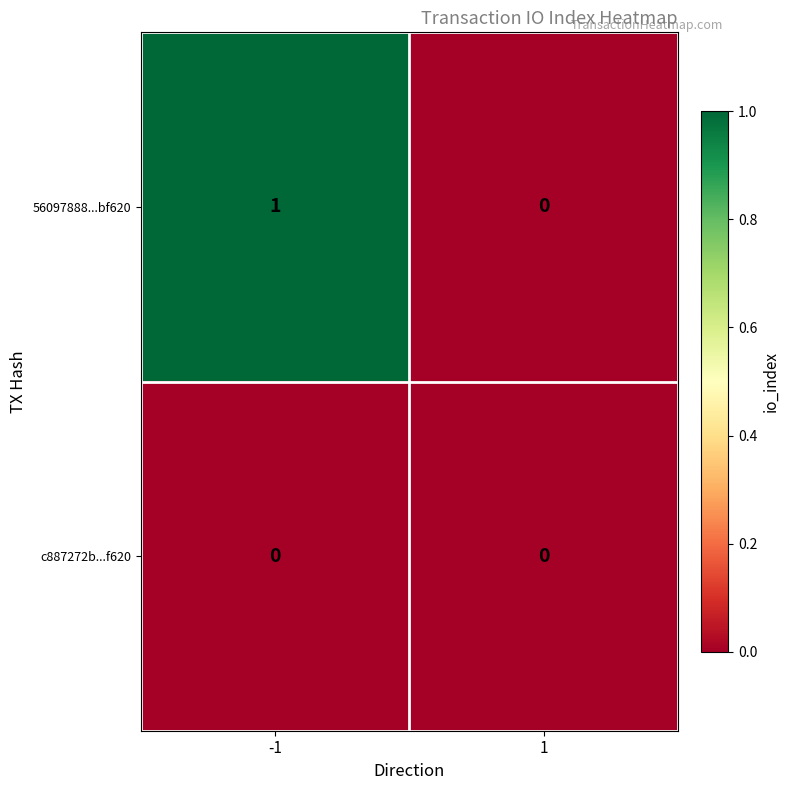

Which series has the widest spread of values?

56097888...bf620